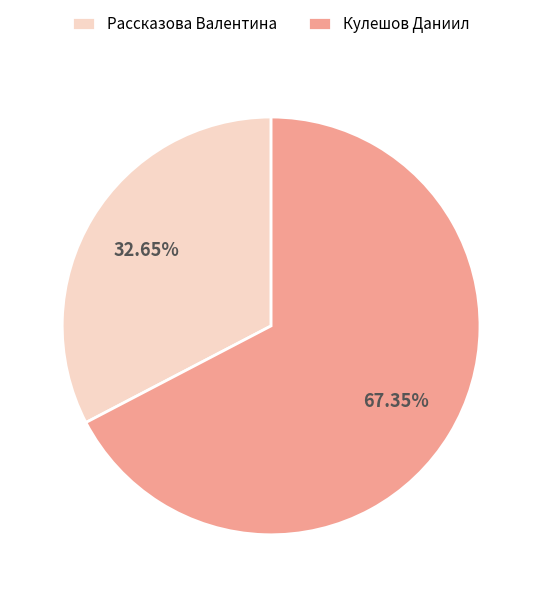

Approximately how many times larger is the value at Кулешов Даниил compared to Рассказова Валентина?

2.1